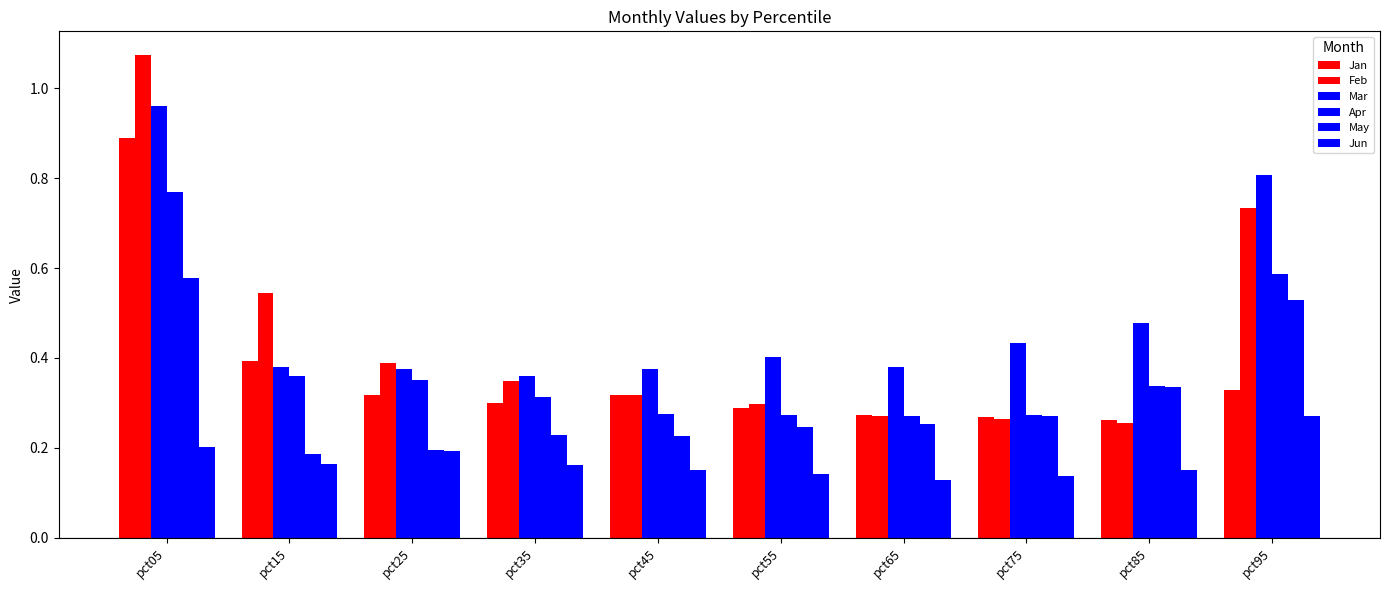

Are the bars horizontal?

No